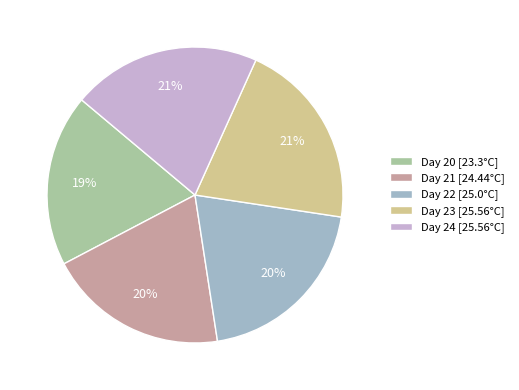

To the nearest percent, what portion does Day 20 [23.3°C] represent?

19%